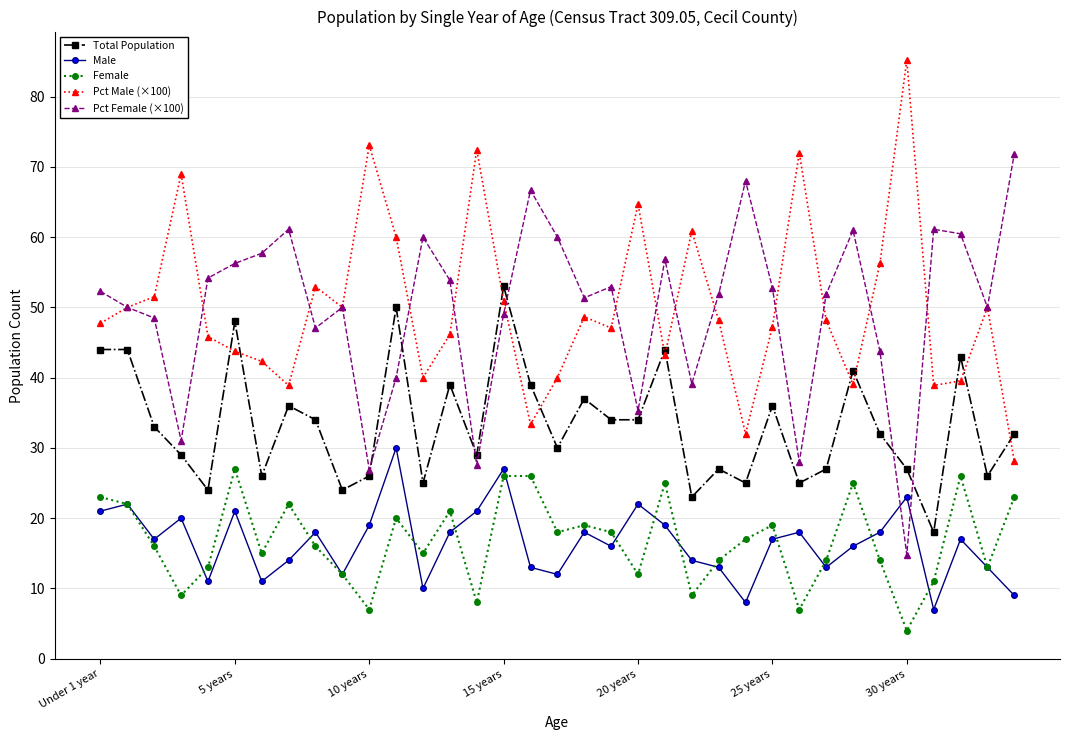

What are all the series names shown in the legend?

Total Population, Male, Female, Pct Male (×100), Pct Female (×100)